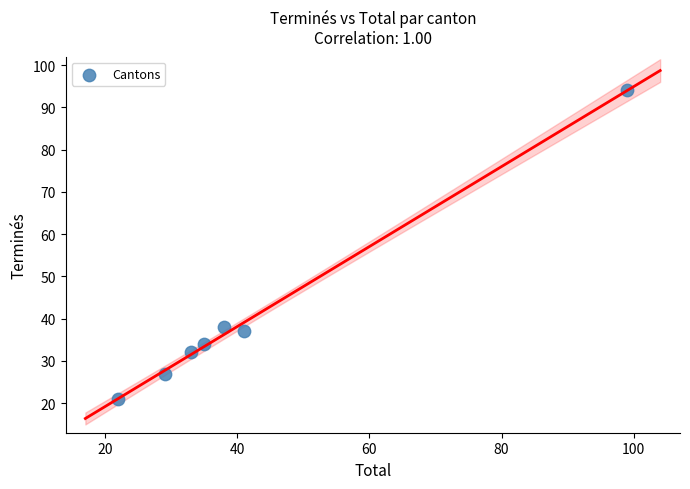

What Y value in the scatter plot is closest to 57?

38